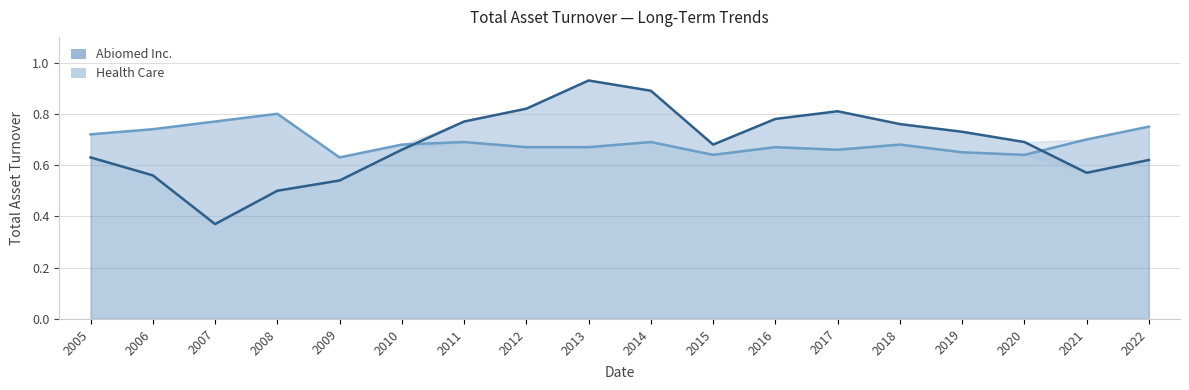

Count the number of data series in this chart.

2